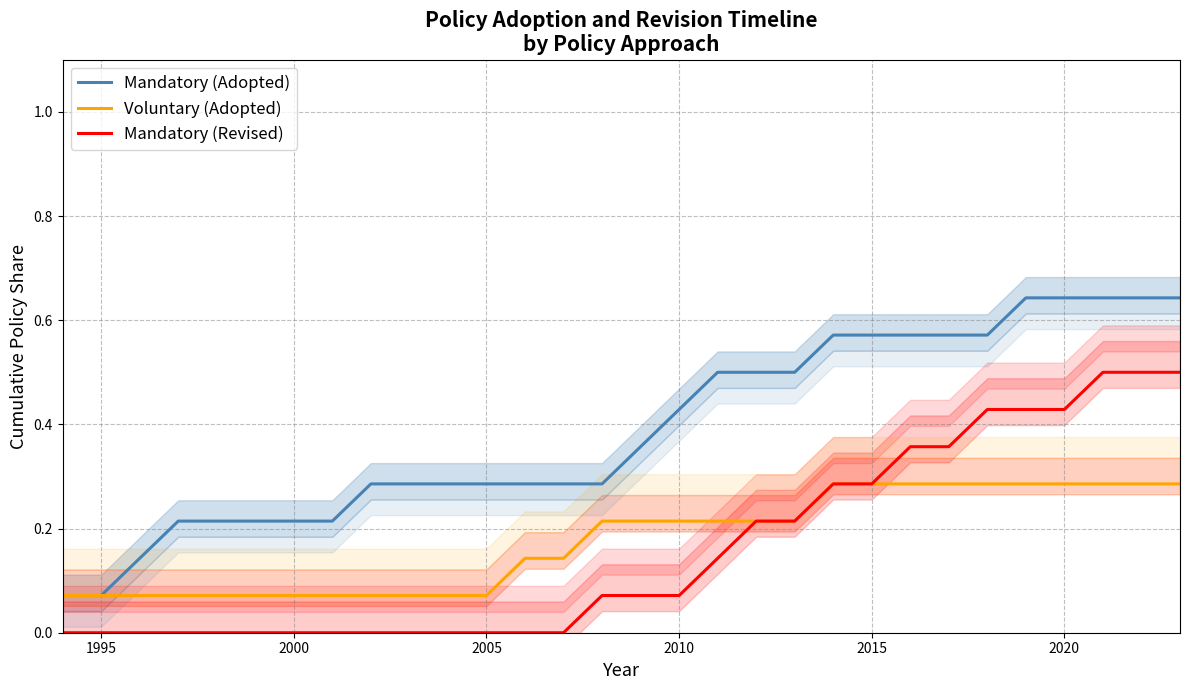

The value of Mandatory (Revised) at 1995 is 0.0. True or false?

True